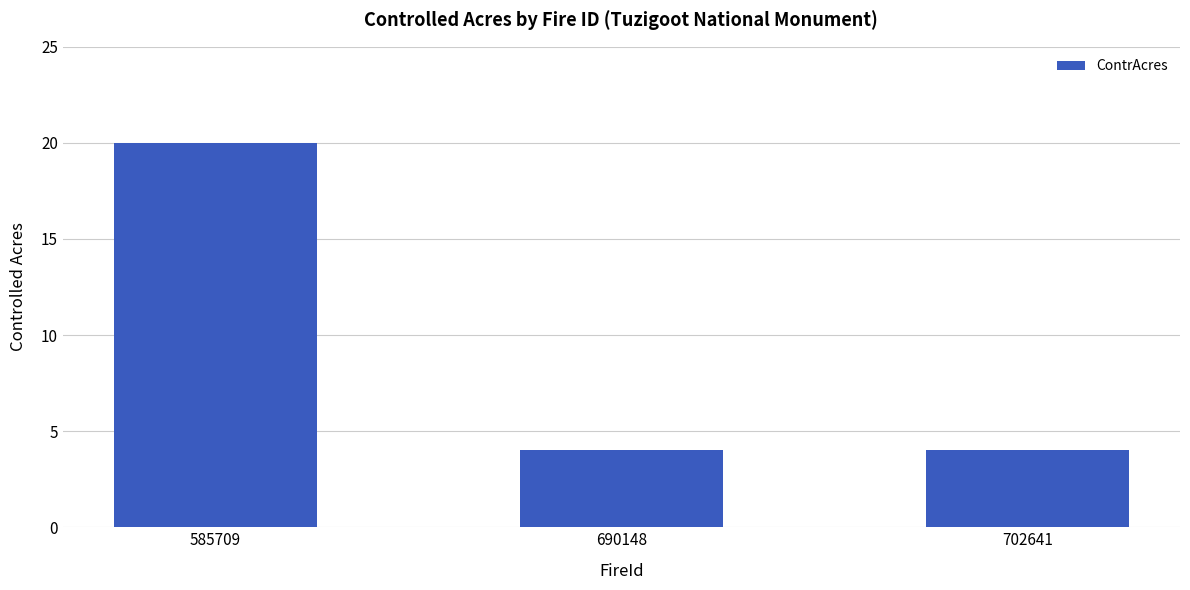

Reading left to right, transcribe all the data shown in this chart.

20	4	4